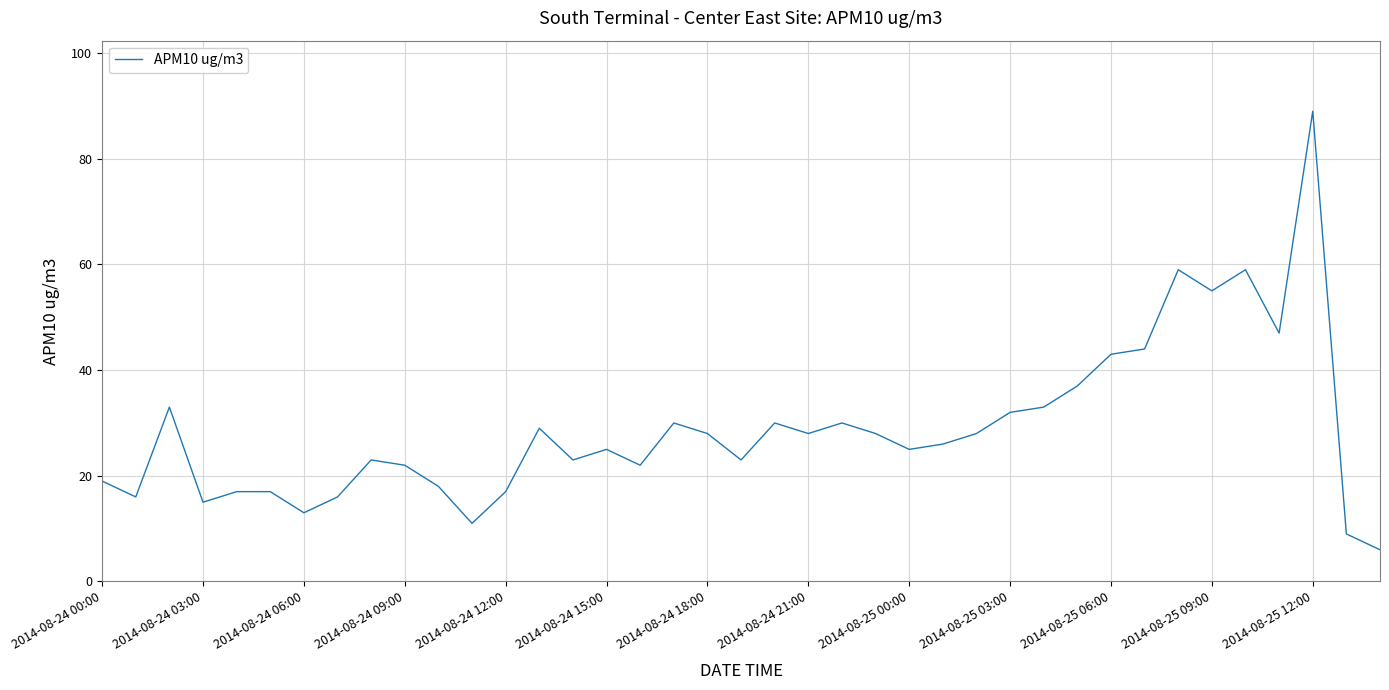

What is the smallest value displayed?

6